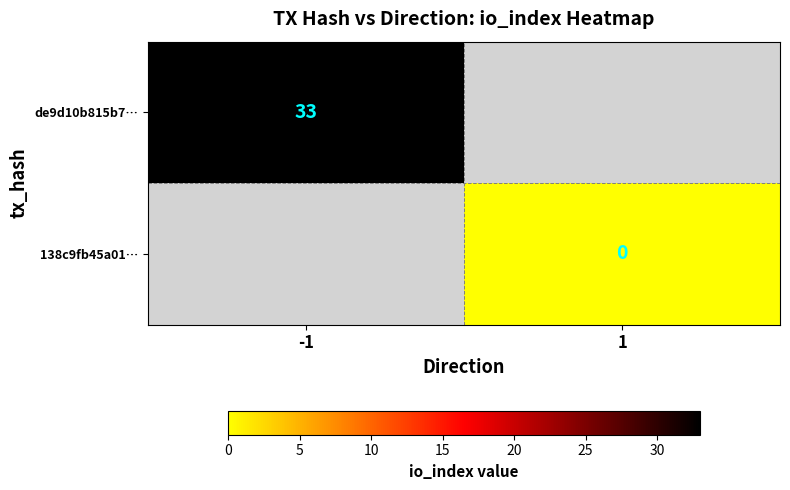

Count the number of categories in the chart.

2